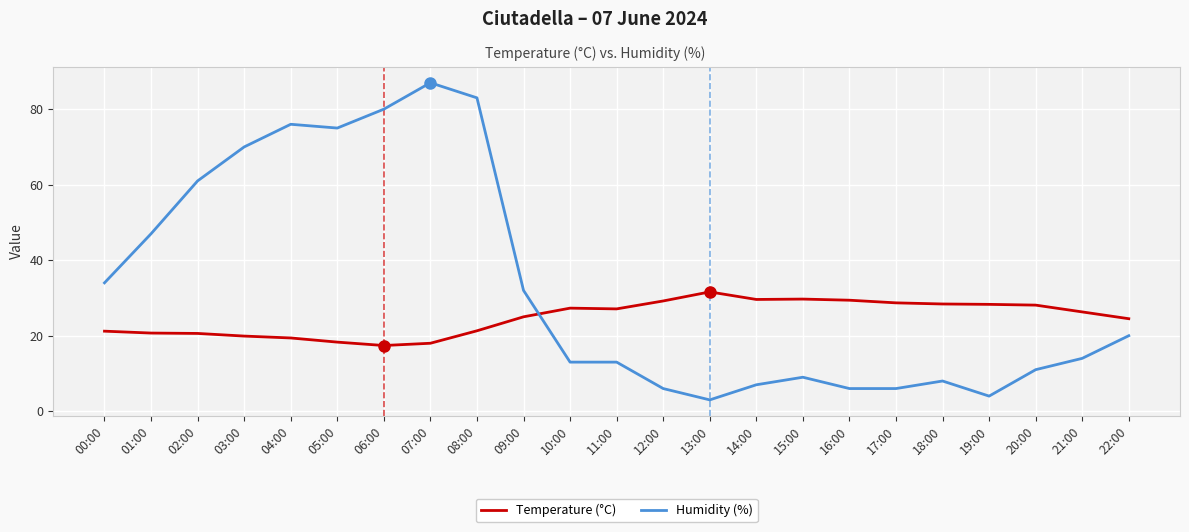

What is the difference between the maximum and minimum values in the Humidity (%) series?

84.0